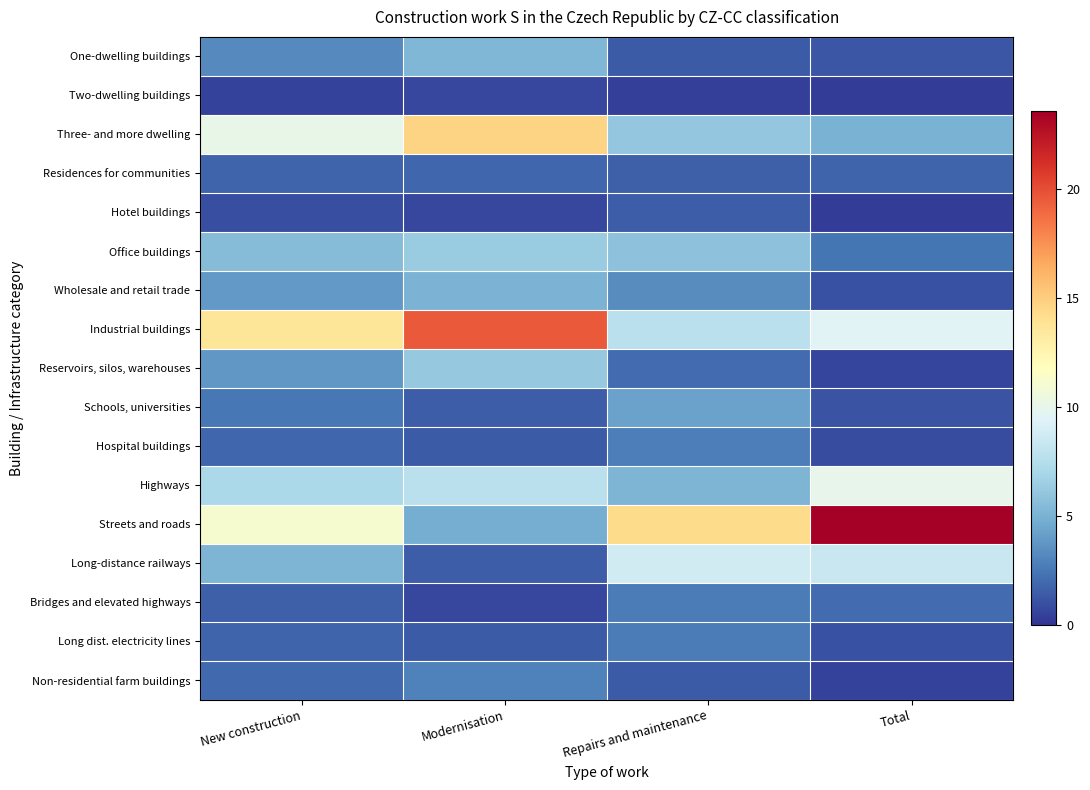

Which has a higher value, Modernisation or New construction?

Modernisation